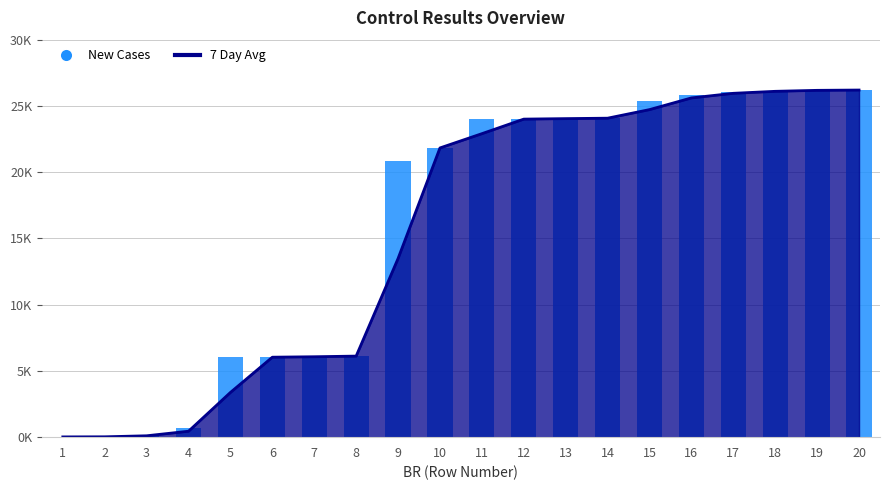

Where is the data nearest to the value 13113?

8